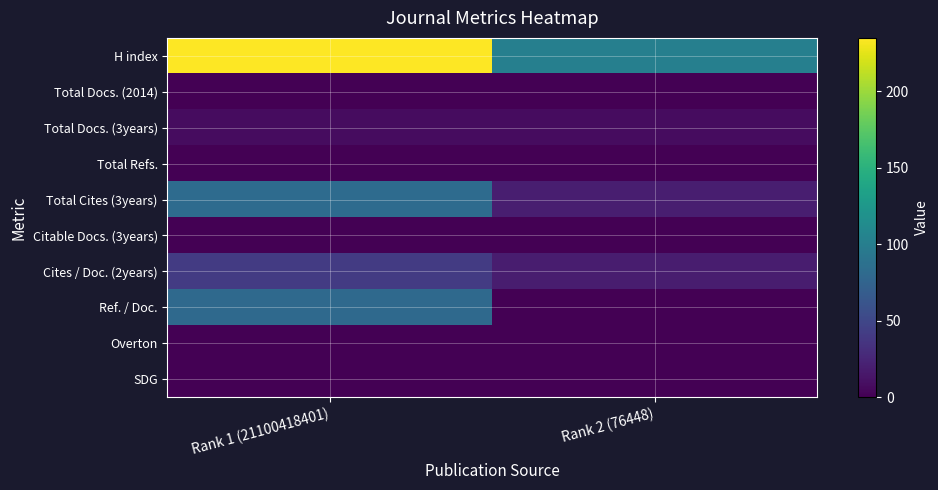

Which series changed the most between Rank 1 (21100418401) and Rank 2 (76448)?

H index